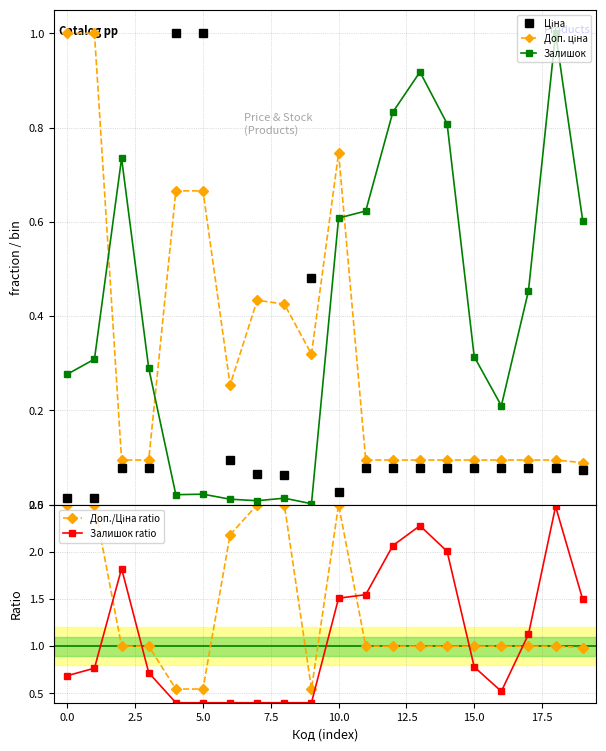

How many interior local peaks does the Доп./Ціна ratio series have?

1